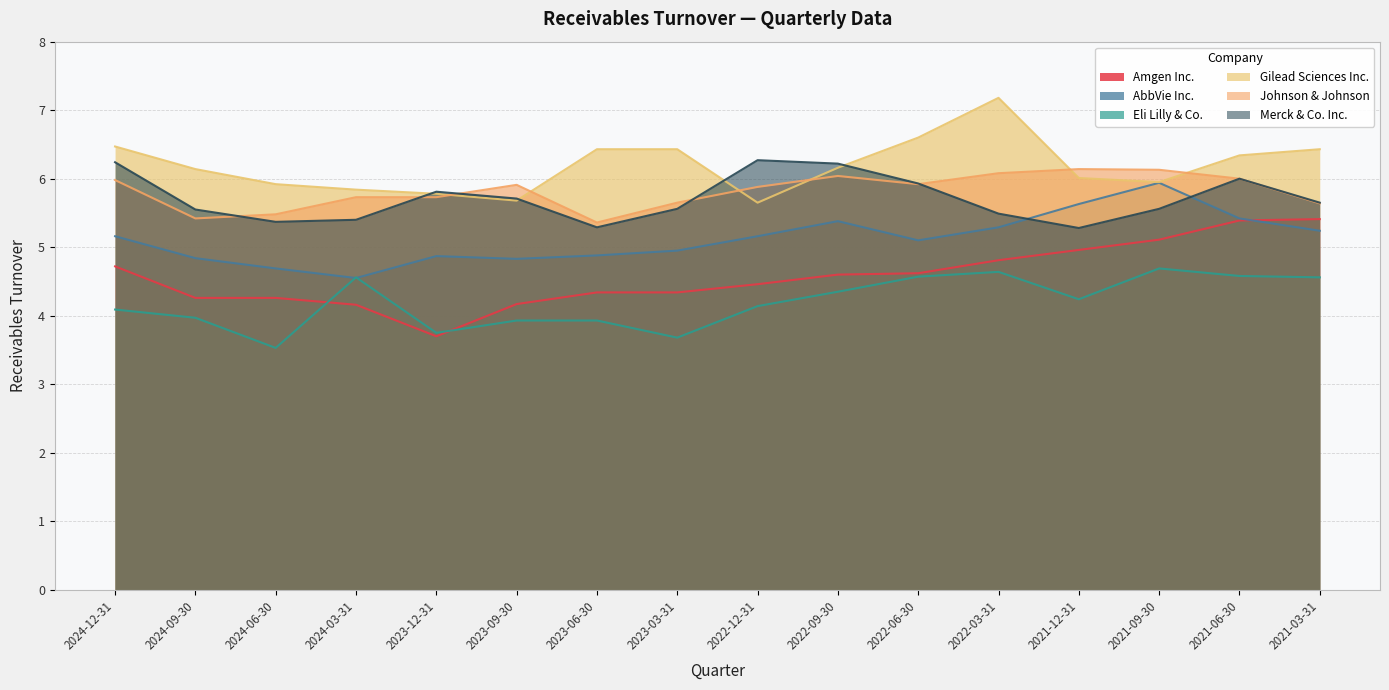

Where is the first local maximum for Johnson & Johnson?

2023-09-30